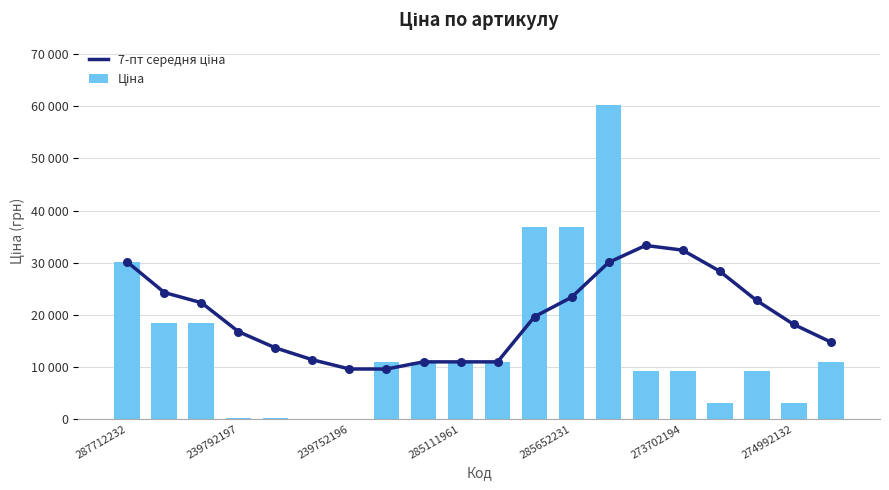

Which series has the largest total across all categories?

7-пт середня ціна